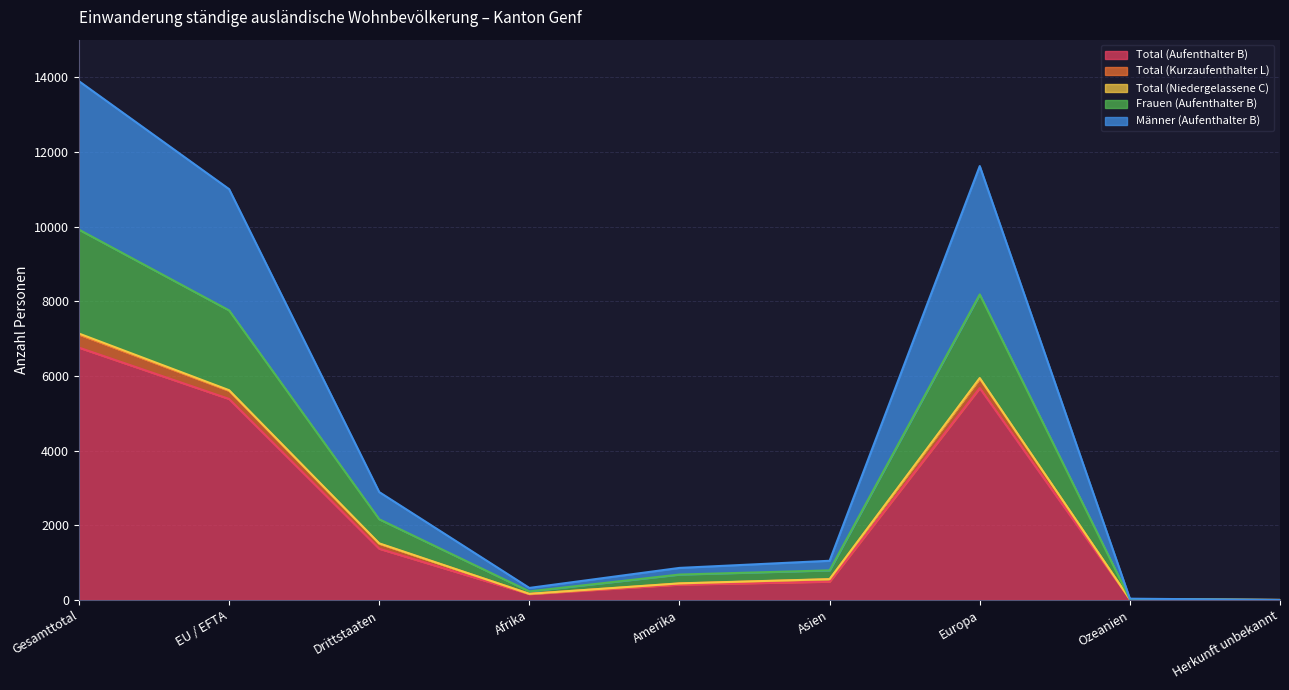

What is the minimum value for Männer (Aufenthalter B)?

2